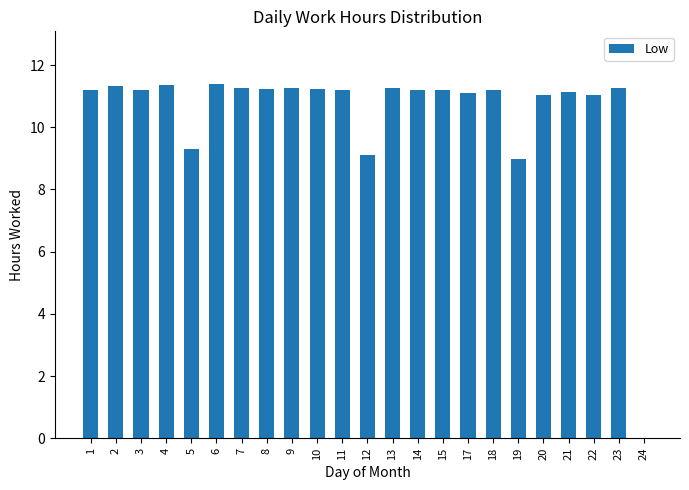

What is the sum of all values?

240.5